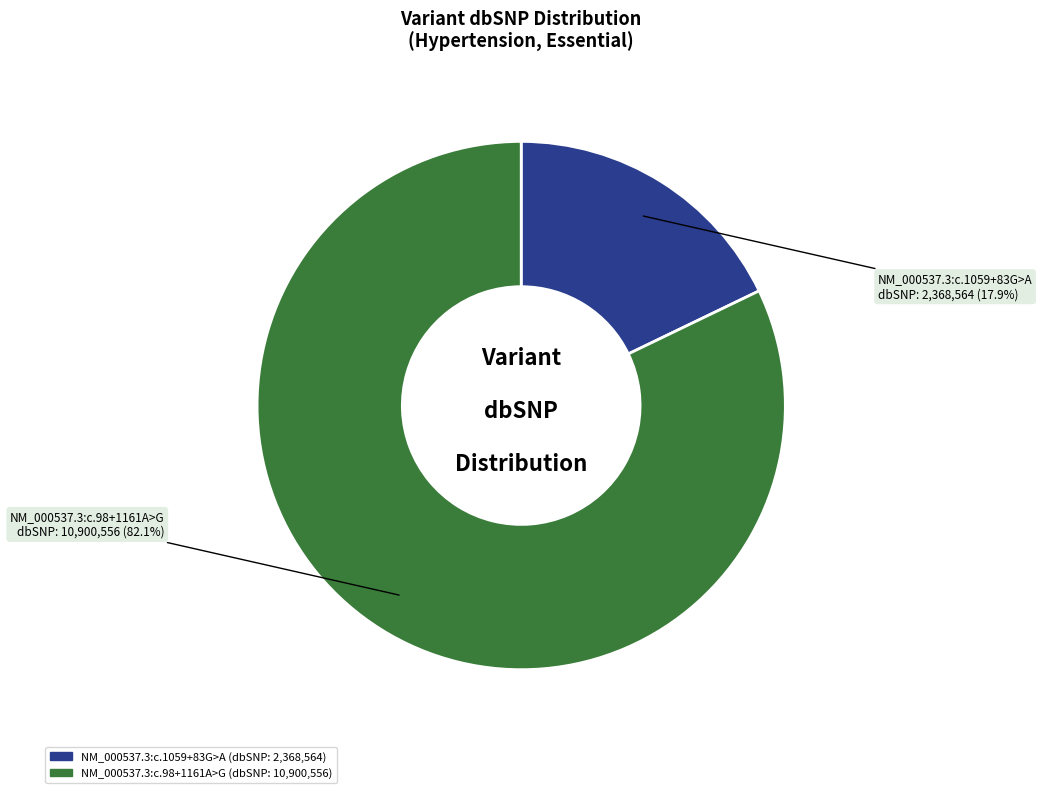

Is there any slice that represents more than half of the pie?

Yes